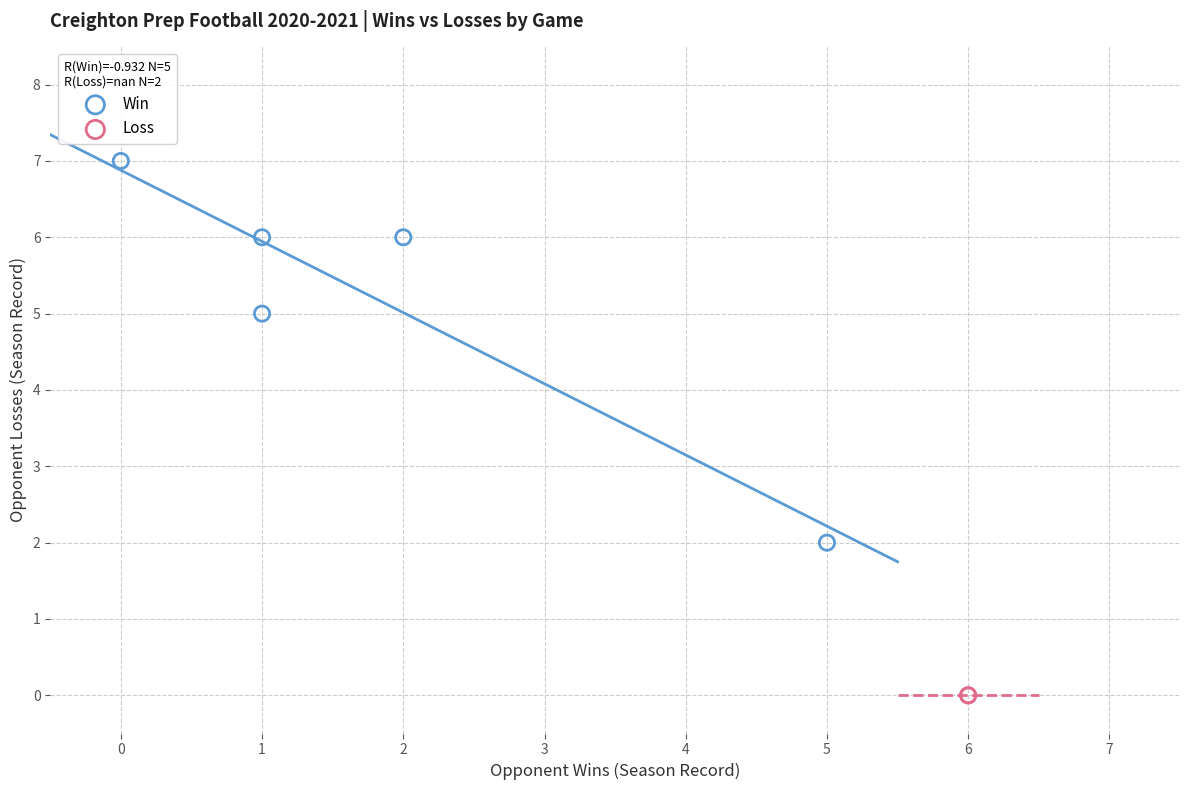

Which series contains the highest Y value?

Win